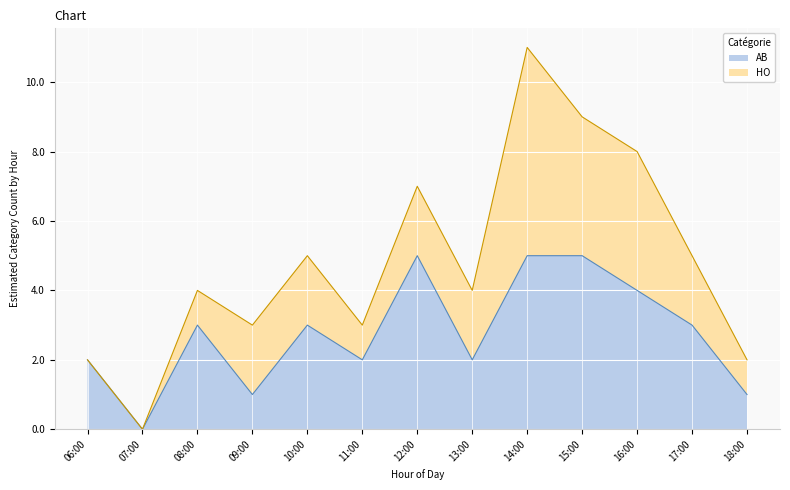

What are all the series names shown in the legend?

AB, HO